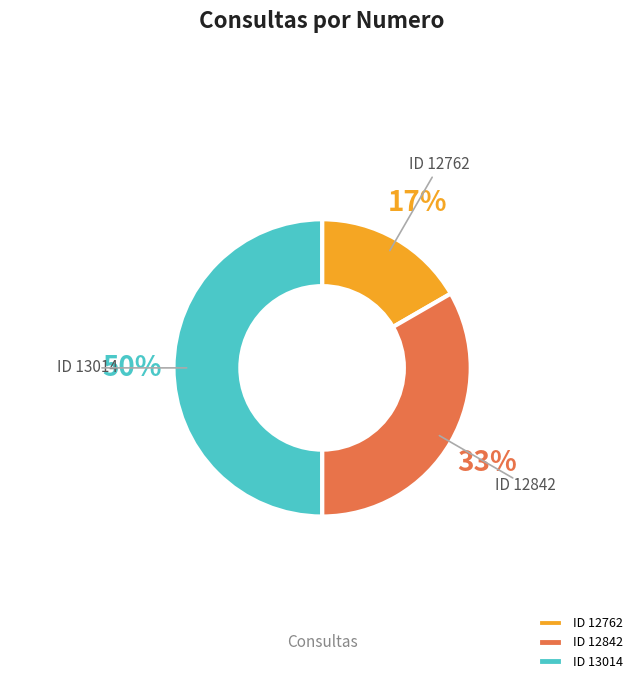

What is the ratio of the value at ID 12762 to the value at ID 12842?

0.5